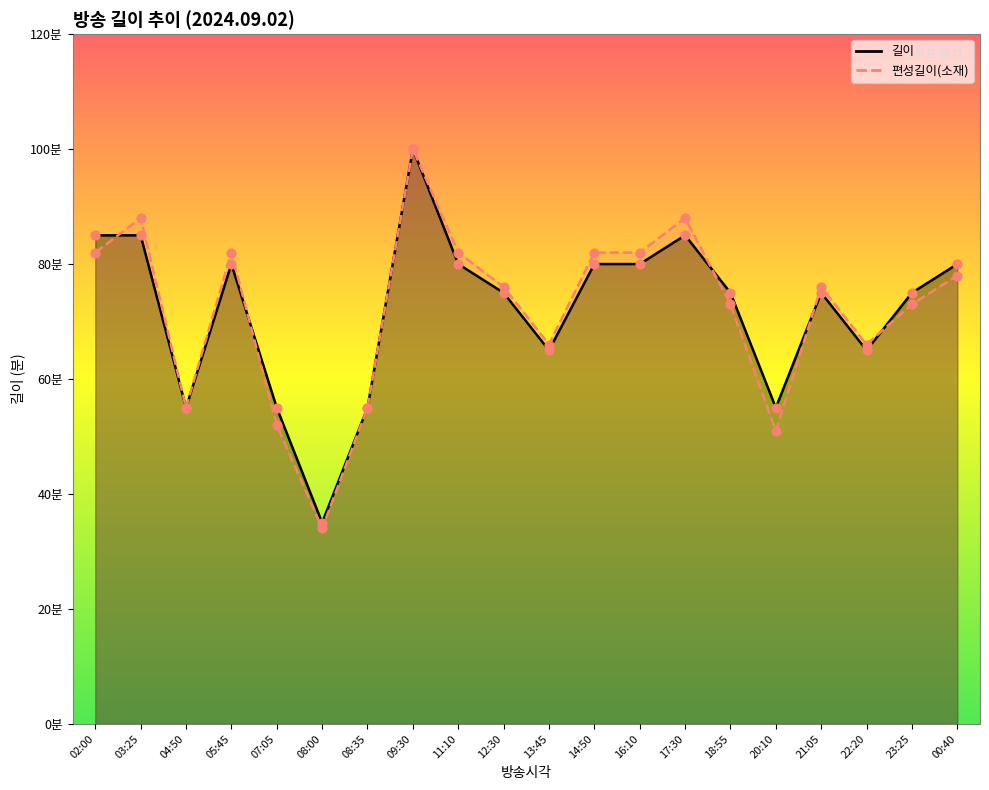

At how many categories does at least one series exceed 35?

19